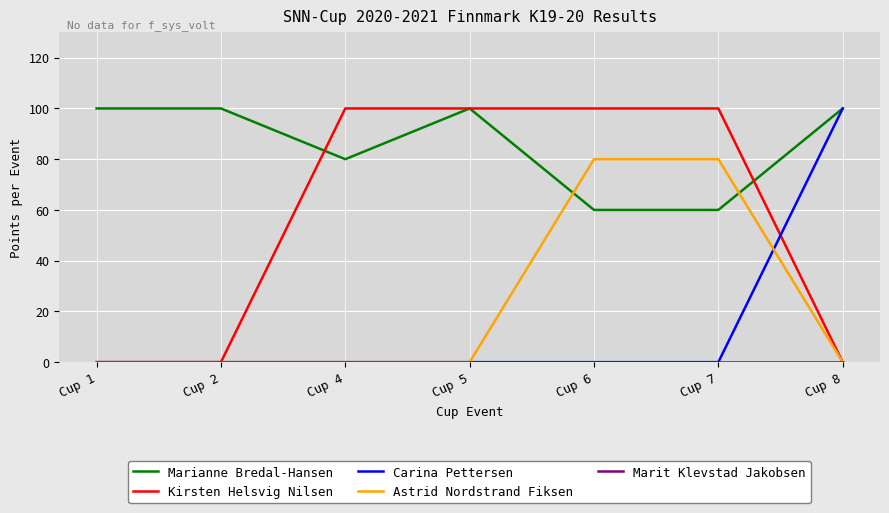

What is the average value of the Kirsten Helsvig Nilsen series?

57